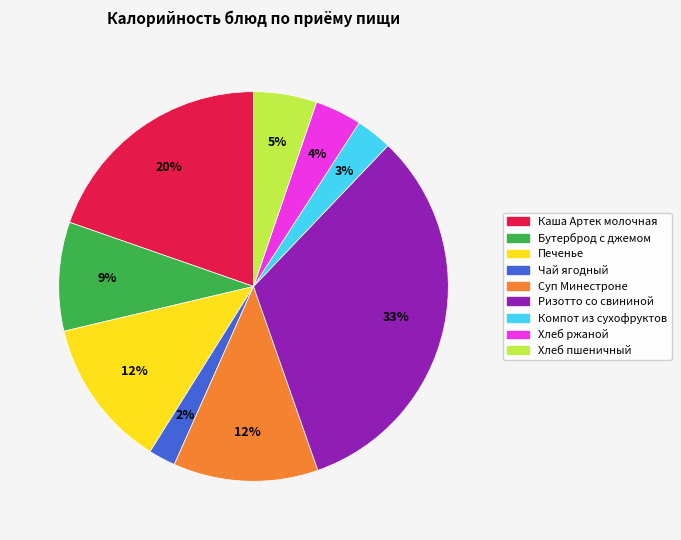

To the nearest percent, what is the average slice percentage?

11%